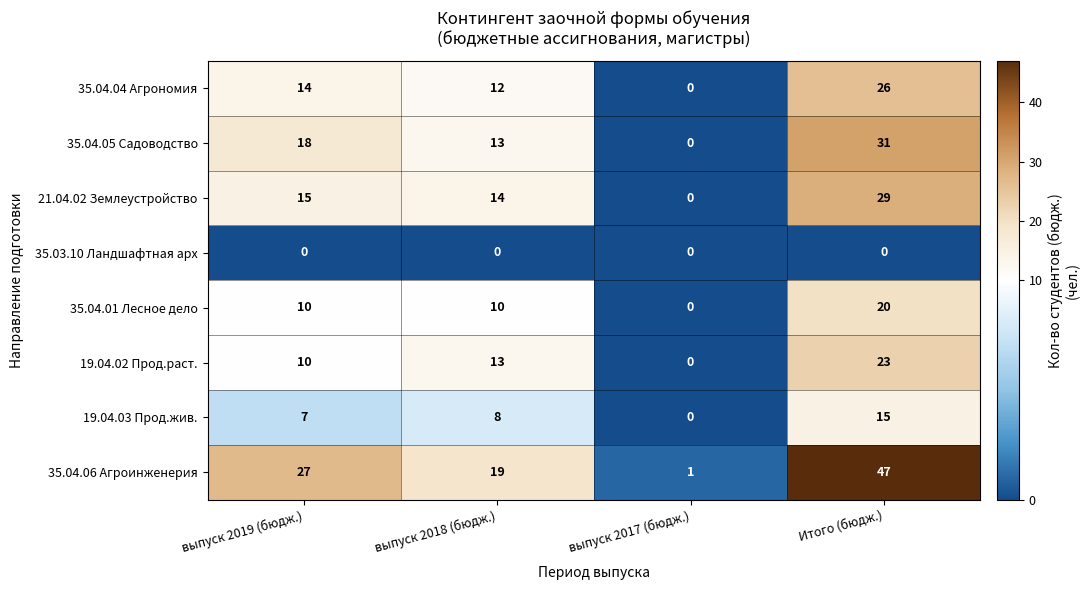

What is the total value across all series at выпуск 2019 (бюдж.)?

101